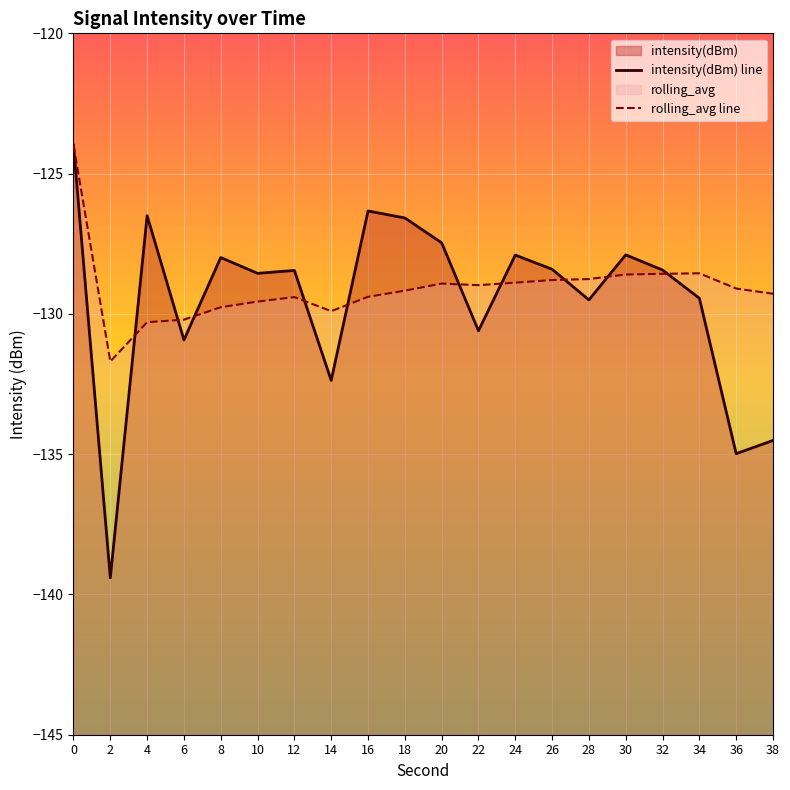

After their last crossing, which series has the higher values: rolling_avg line or intensity(dBm) line?

rolling_avg line